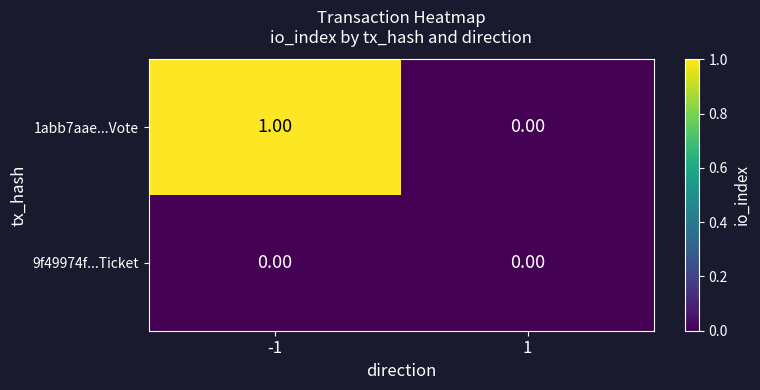

List the series in order of their peak value, lowest first.

9f49974f...Ticket, 1abb7aae...Vote